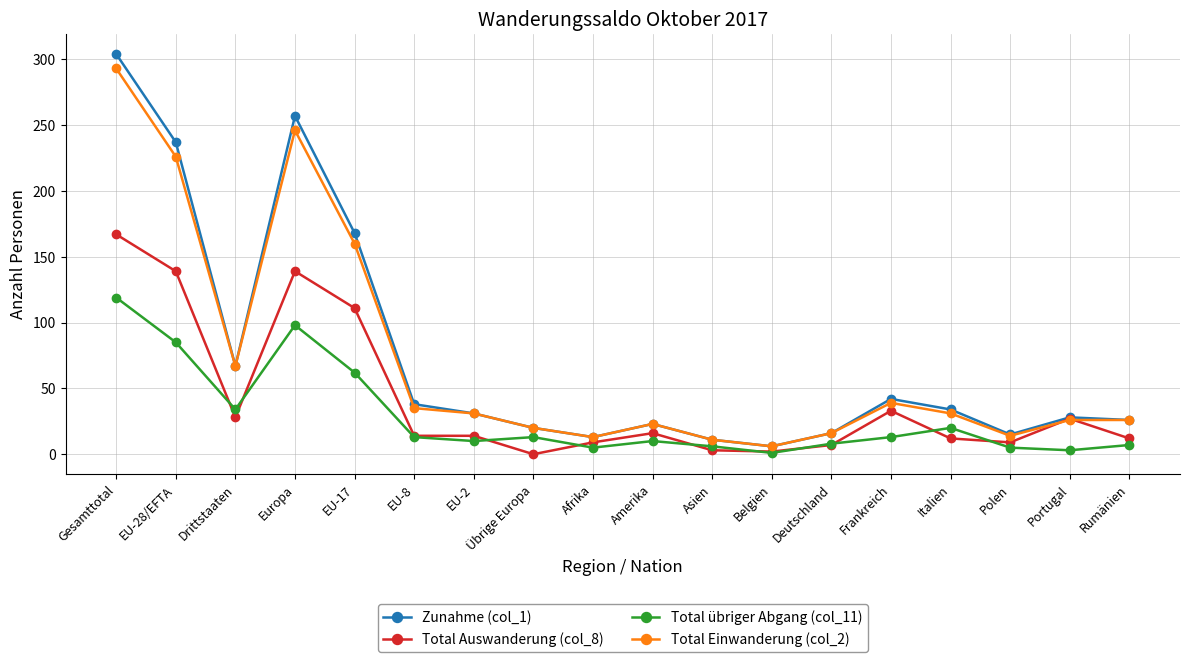

Which series has the largest total across all categories?

Zunahme (col_1)